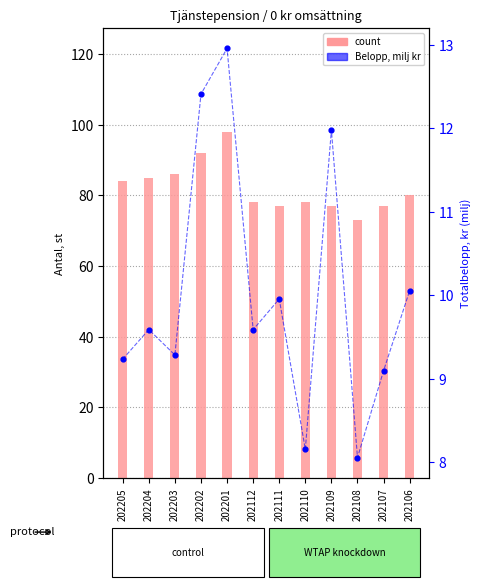

Which series has the largest Y range (max minus min)?

count